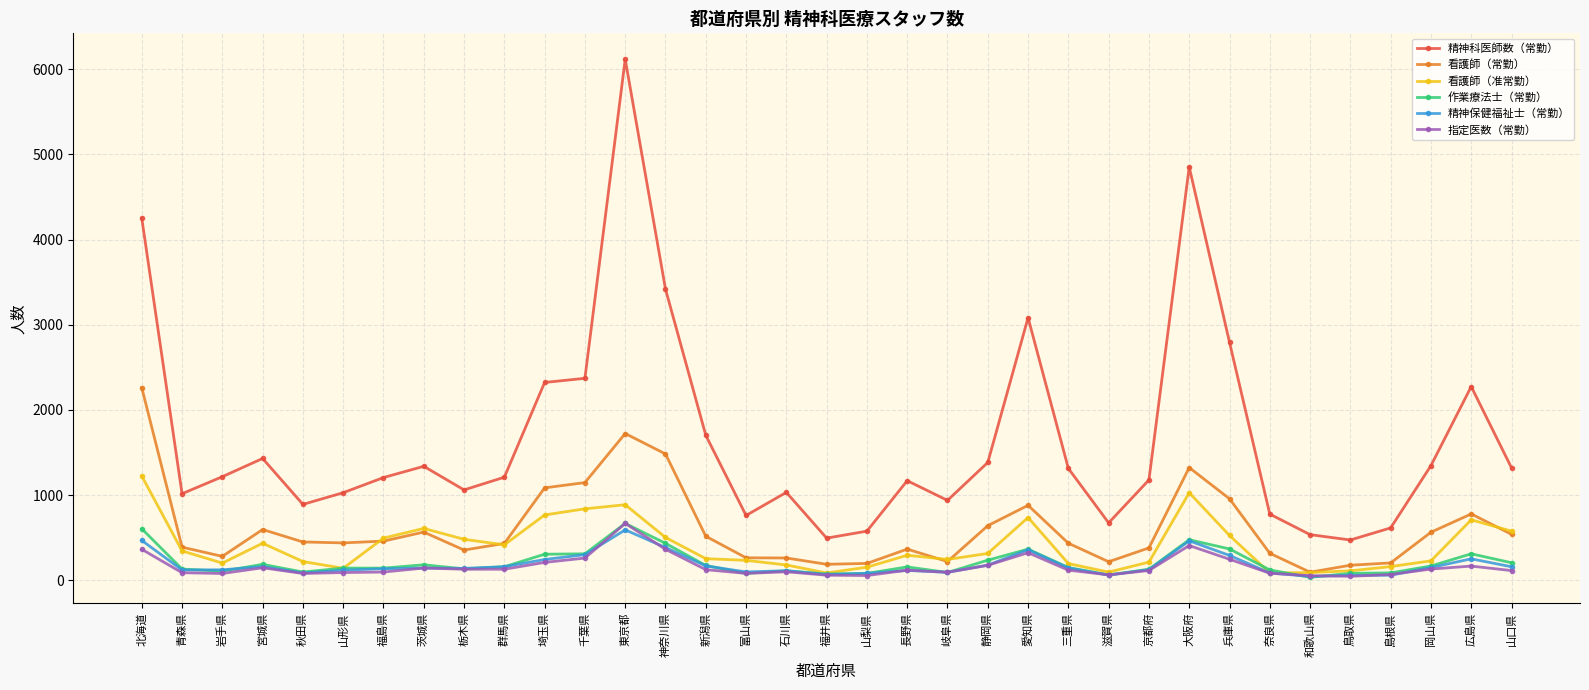

What position from the right is 岡山県?

3